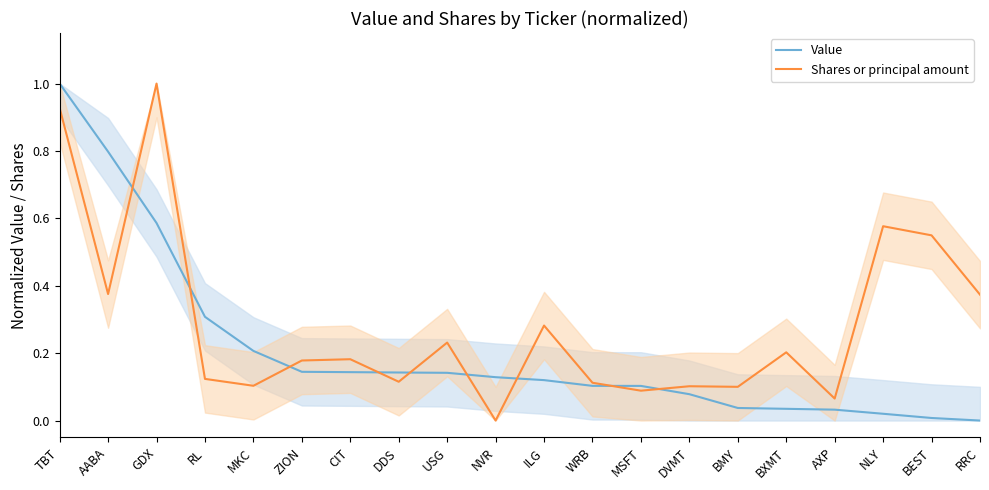

Rank the series at AABA from lowest to highest value.

Shares or principal amount, Value